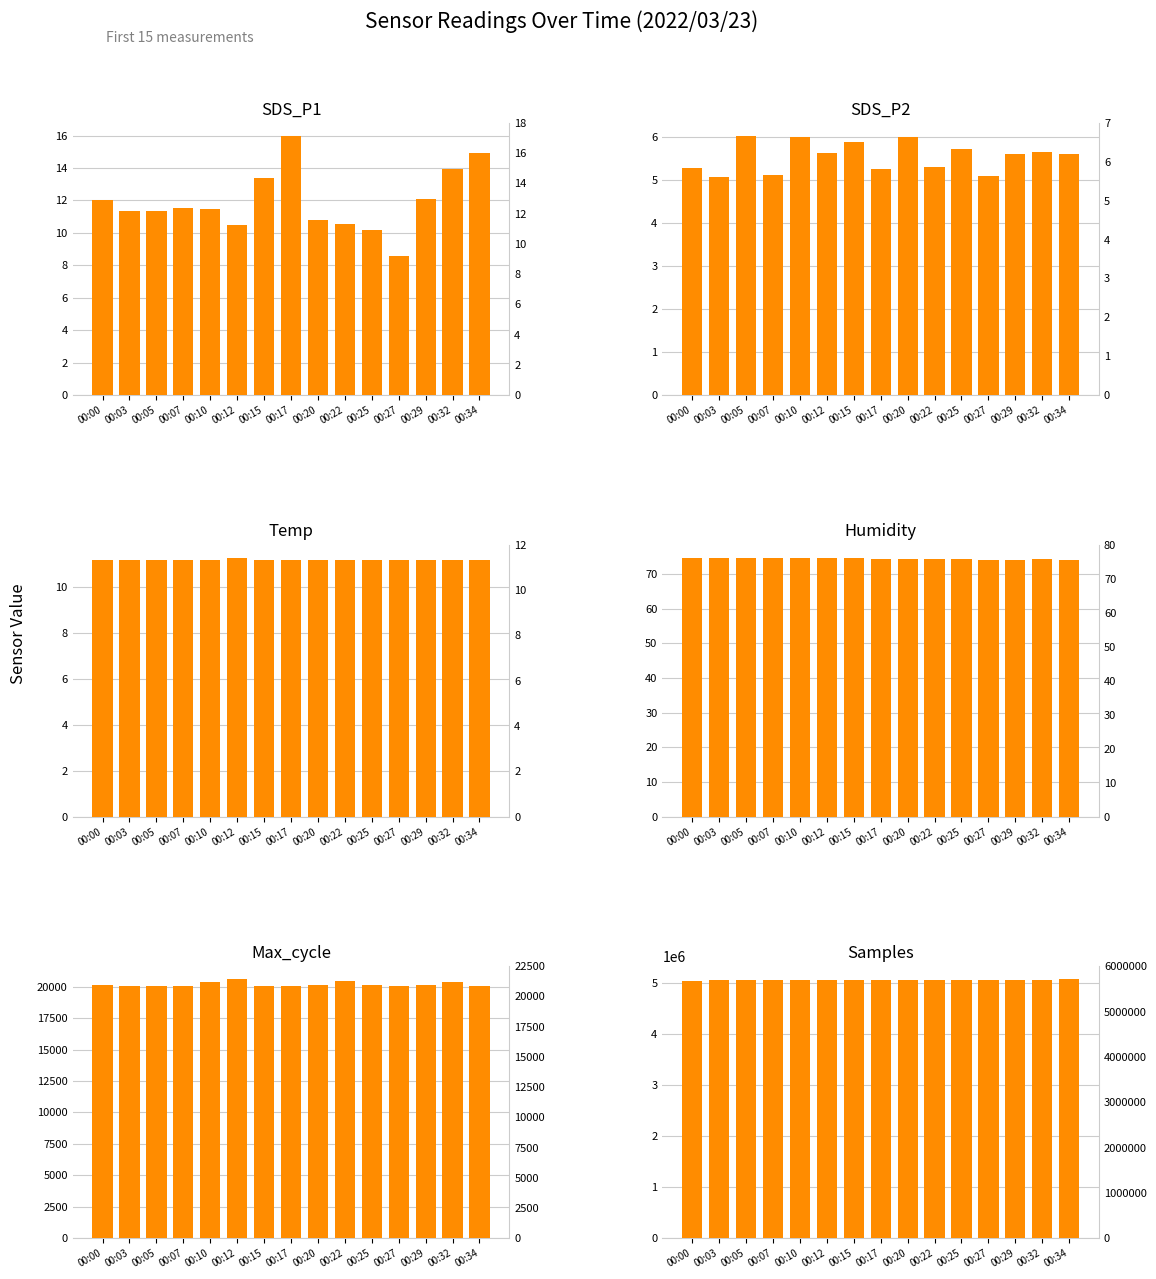

Is the value of Max_cycle at 00:12 greater than the value of SDS_P1 at 00:00?

Yes